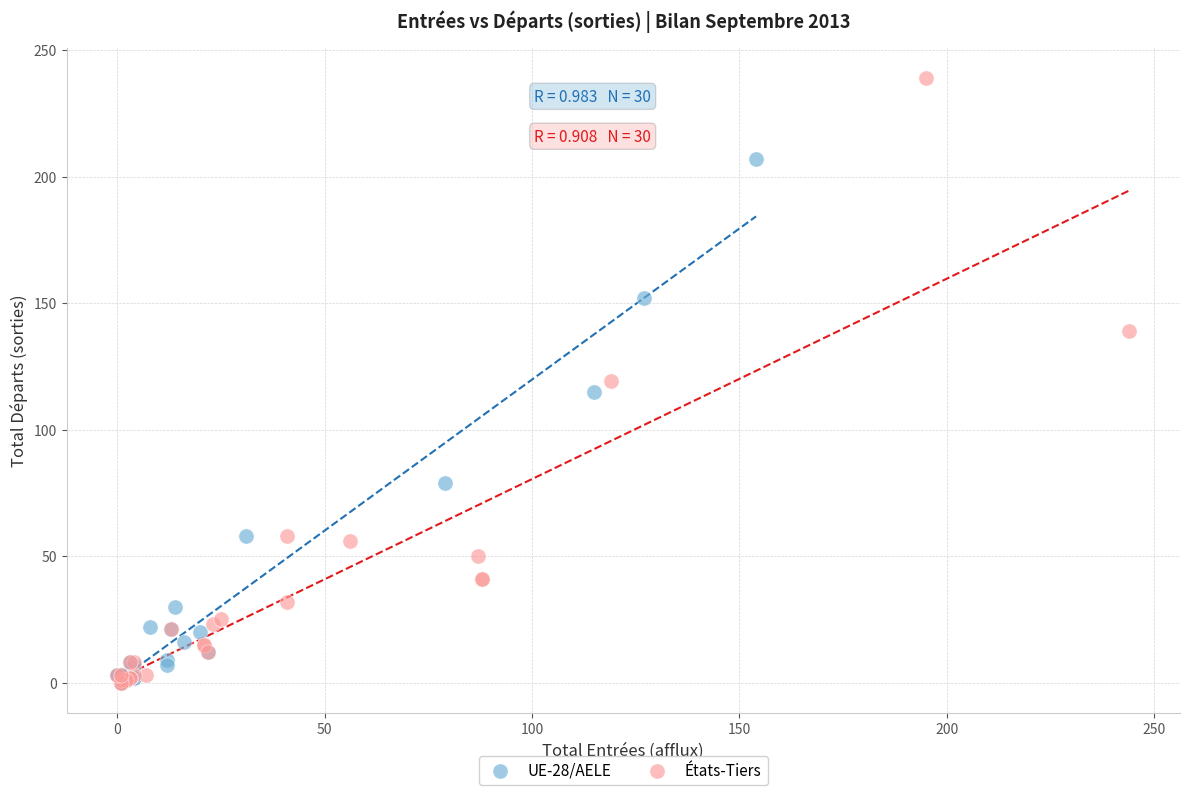

What are all the series names shown in the legend?

UE-28/AELE, États-Tiers